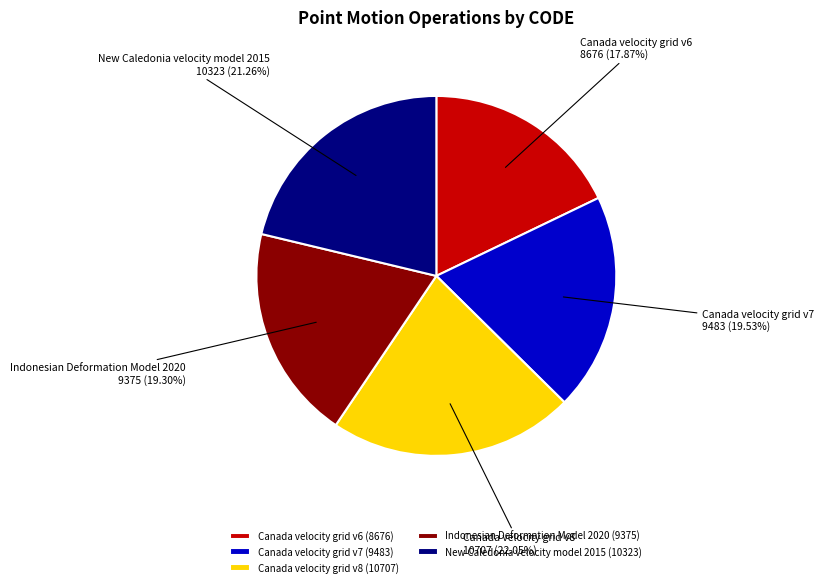

To the nearest percent, what is the average slice percentage?

20%